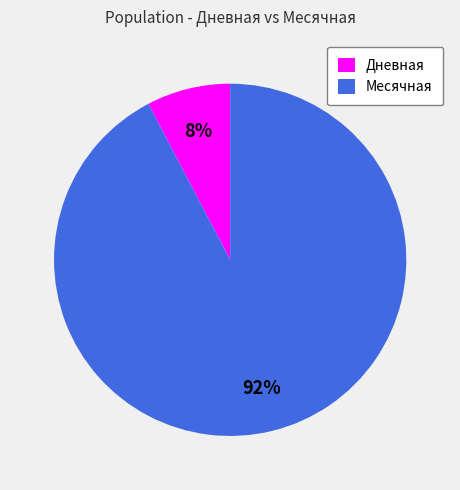

Rank the categories by value from highest to lowest.

Месячная, Дневная